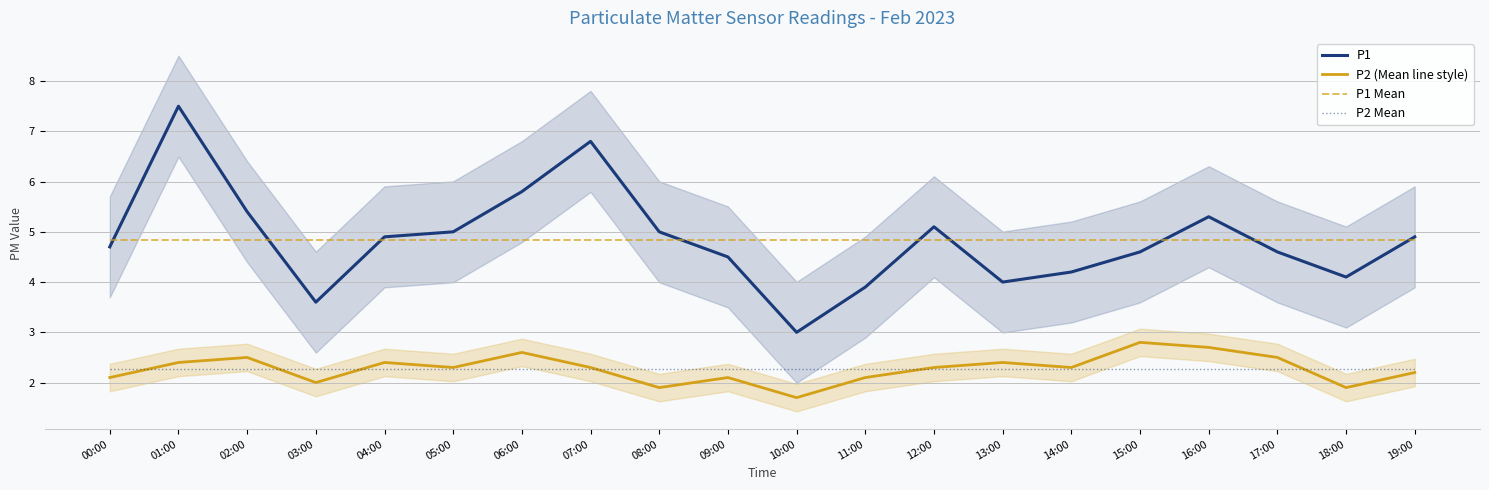

What is the highest value of the P1 Mean series?

4.8